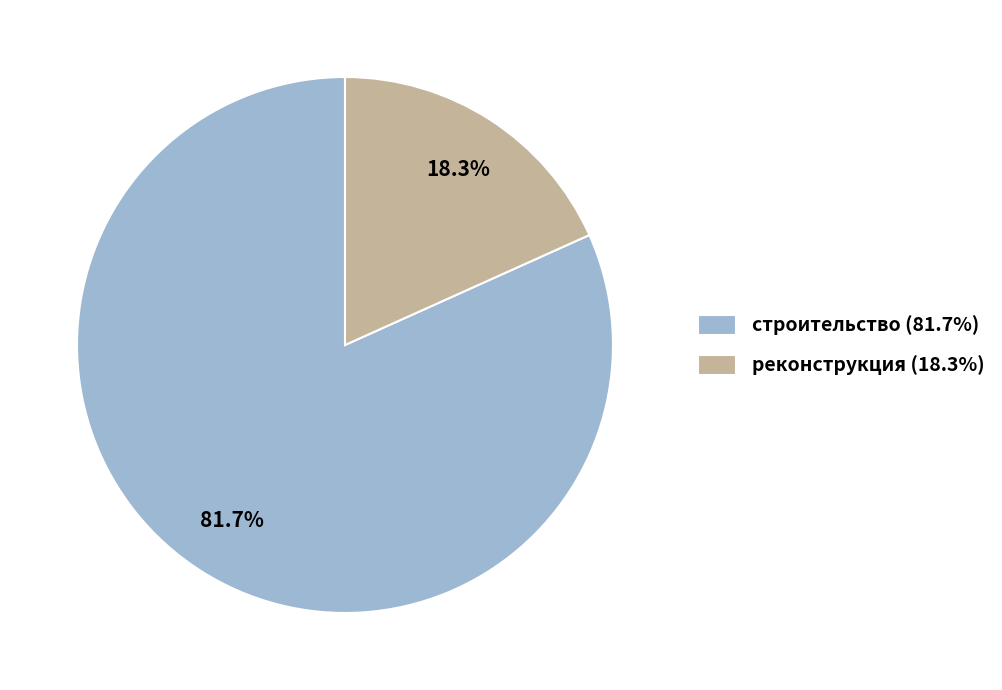

Is there a majority slice in this chart?

Yes